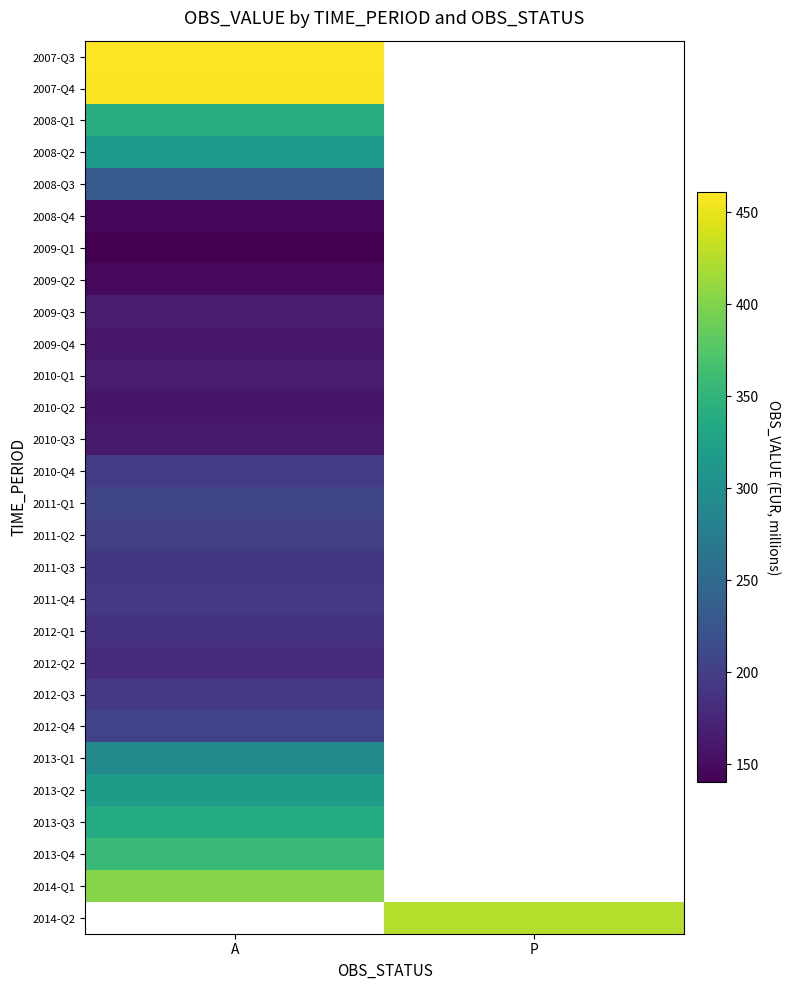

At how many categories does at least one series exceed 312?

2